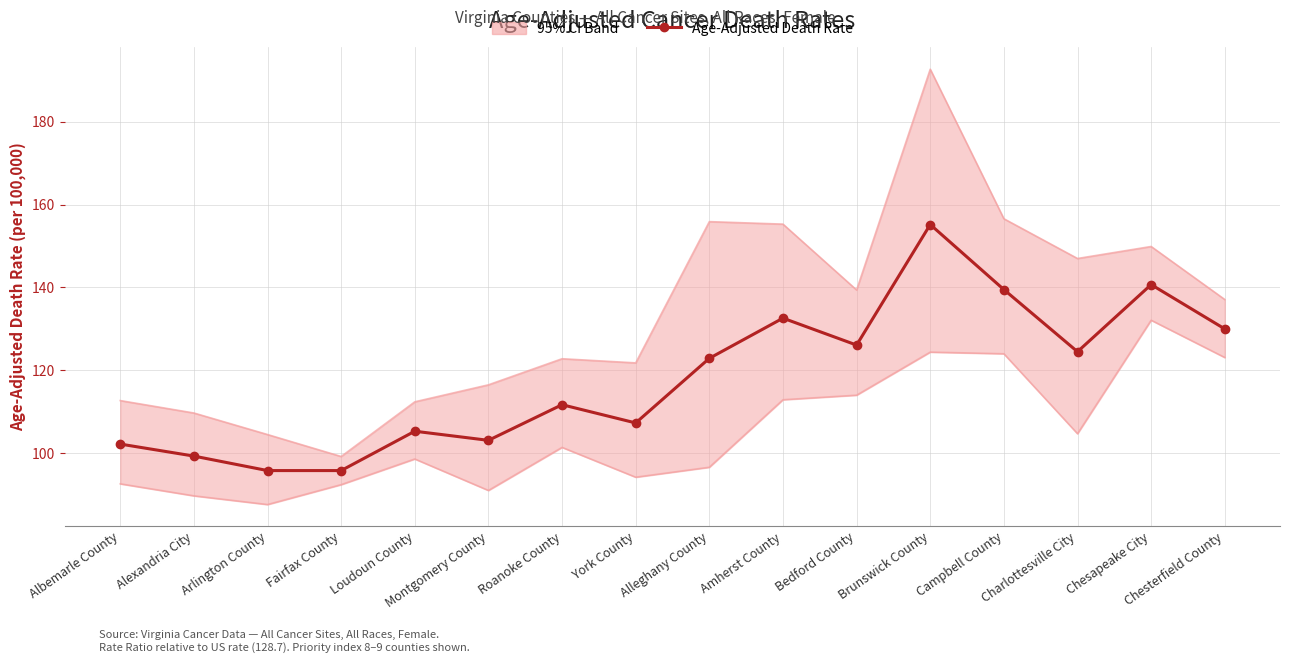

At which category is the sum across all series the highest?

Brunswick County